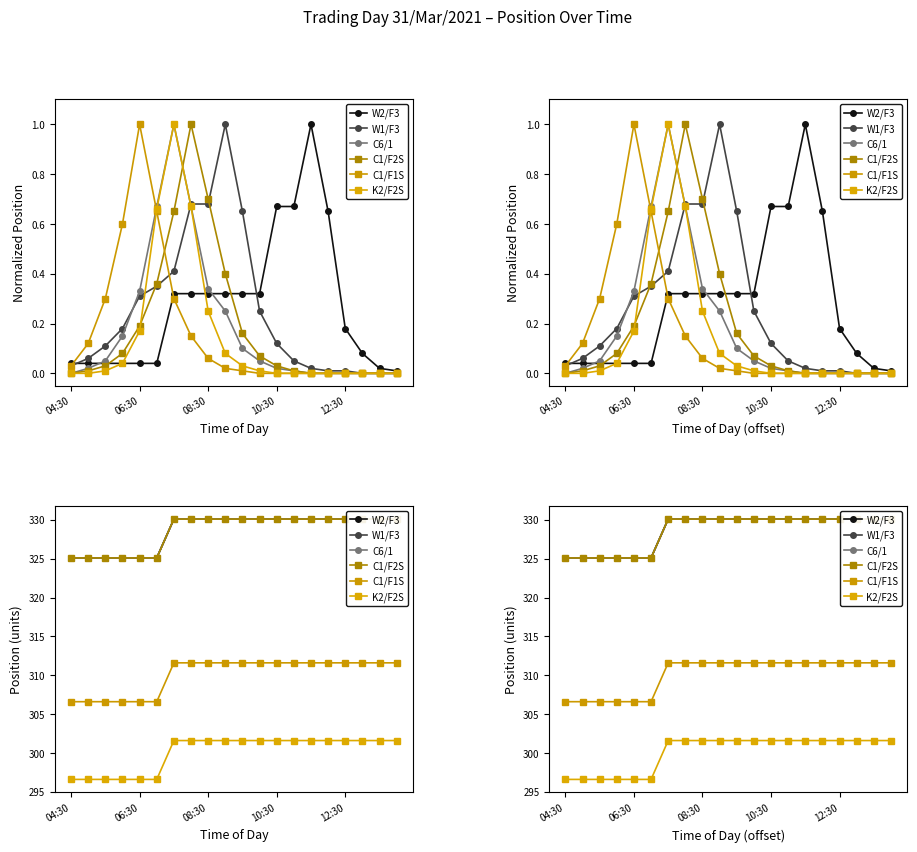

Which series has the largest range (max minus min)?

W2/F3